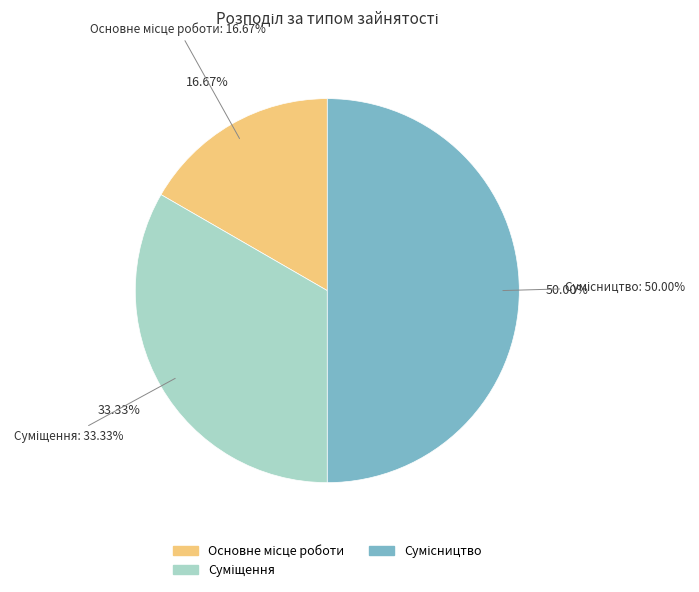

Is it true that Основне місце роботи is 17% of the pie?

True